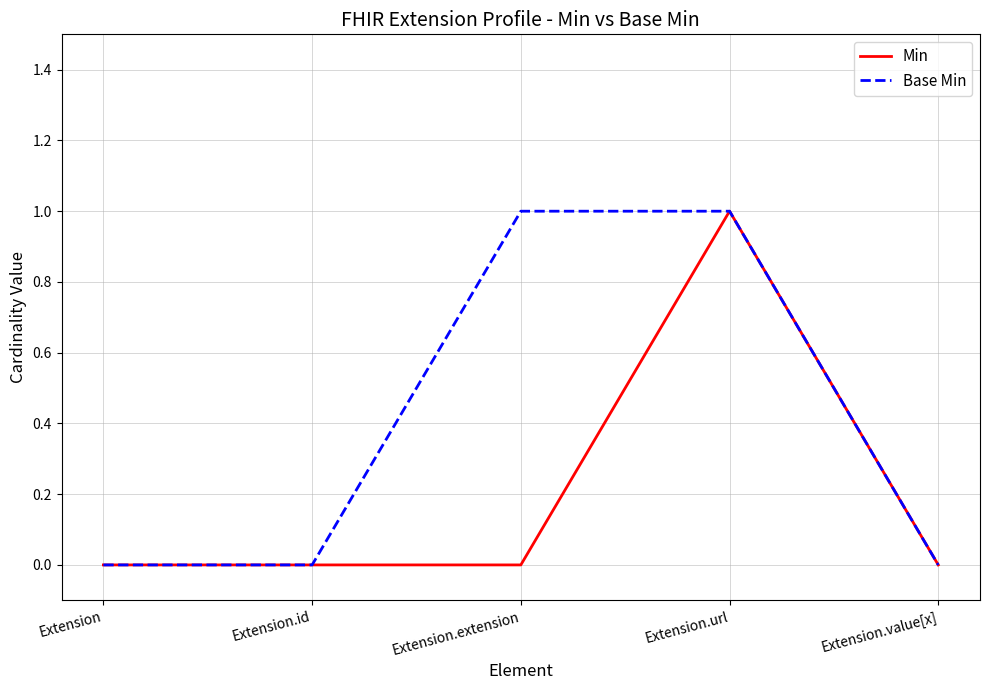

What is the difference between the Base Min values at Extension.value[x] and Extension.extension?

1